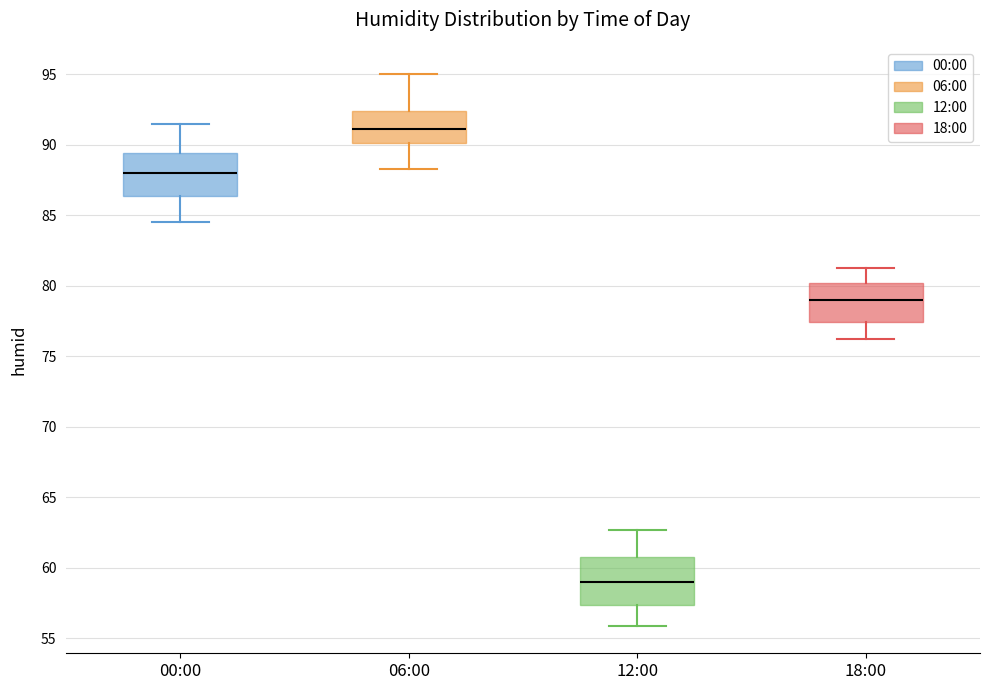

Which box has the lowest median line?

12:00